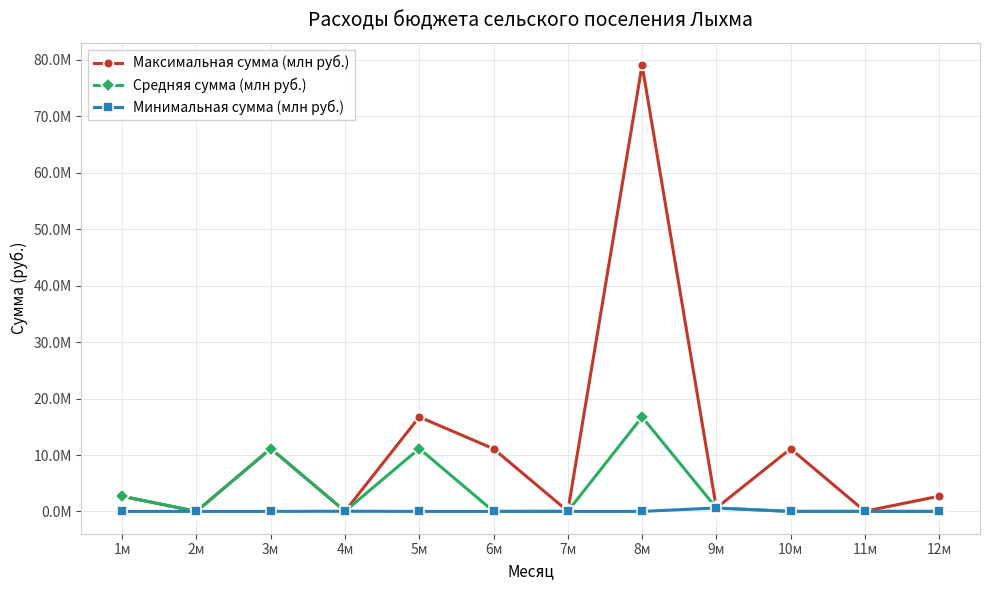

What is the average value of the Минимальная сумма (млн руб.) series?

62673.5